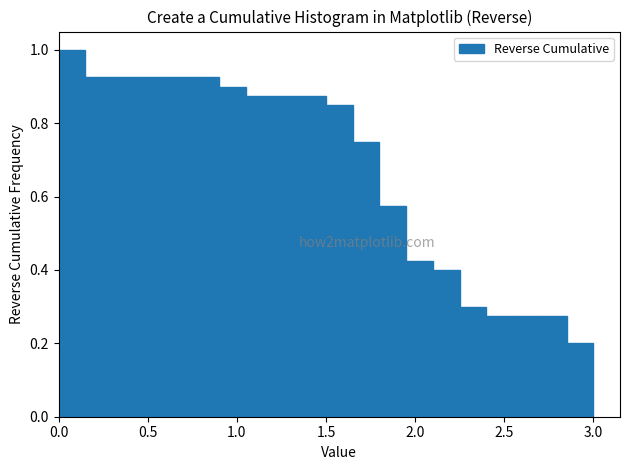

Around what value on the x-axis is the tallest bar? Give the approximate position of its centre, as read against the axis.

0.10